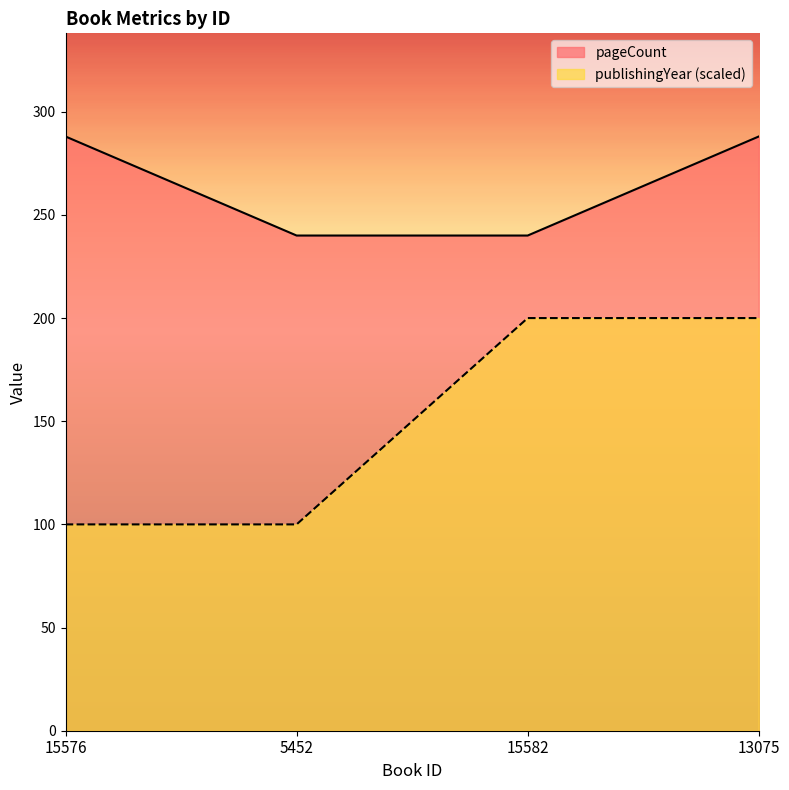

Count the number of data series in this chart.

2